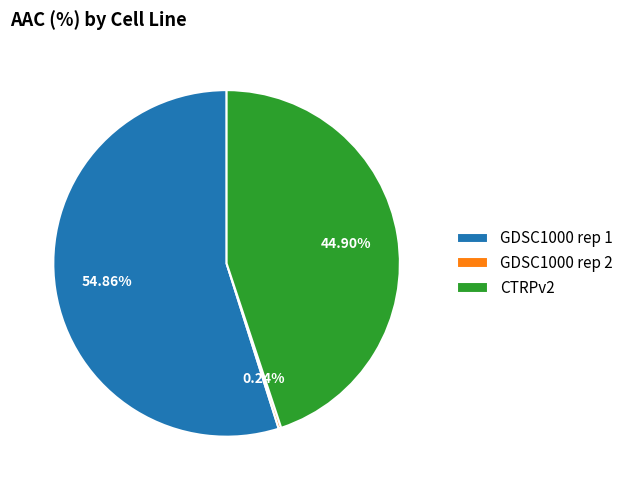

Does GDSC1000 rep 1 represent more than half of the total?

Yes